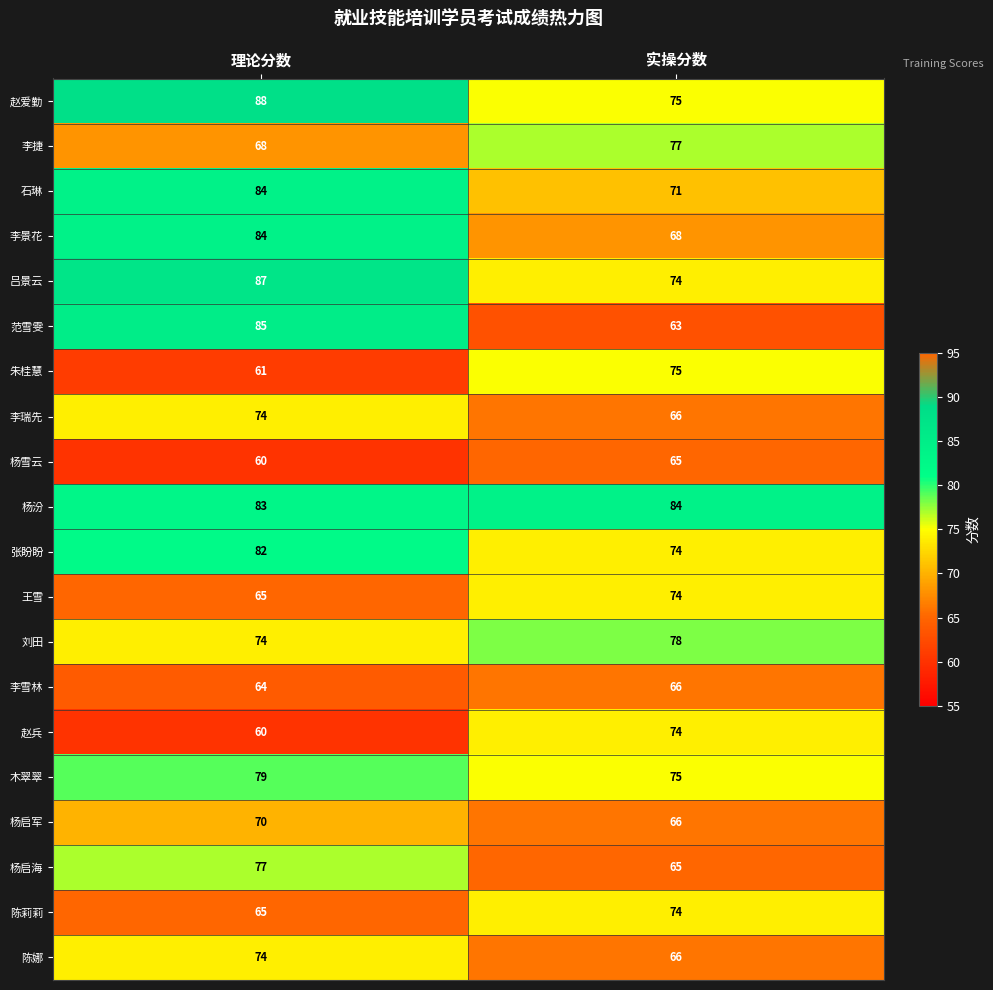

How many categories are shown in the chart?

2